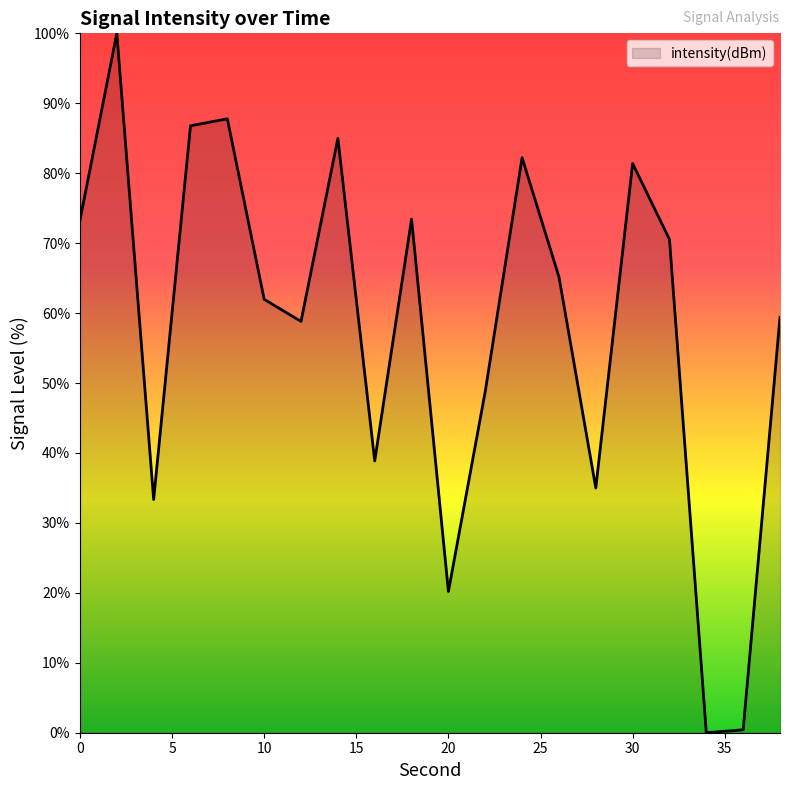

What is the maximum value shown in the chart?

100.0